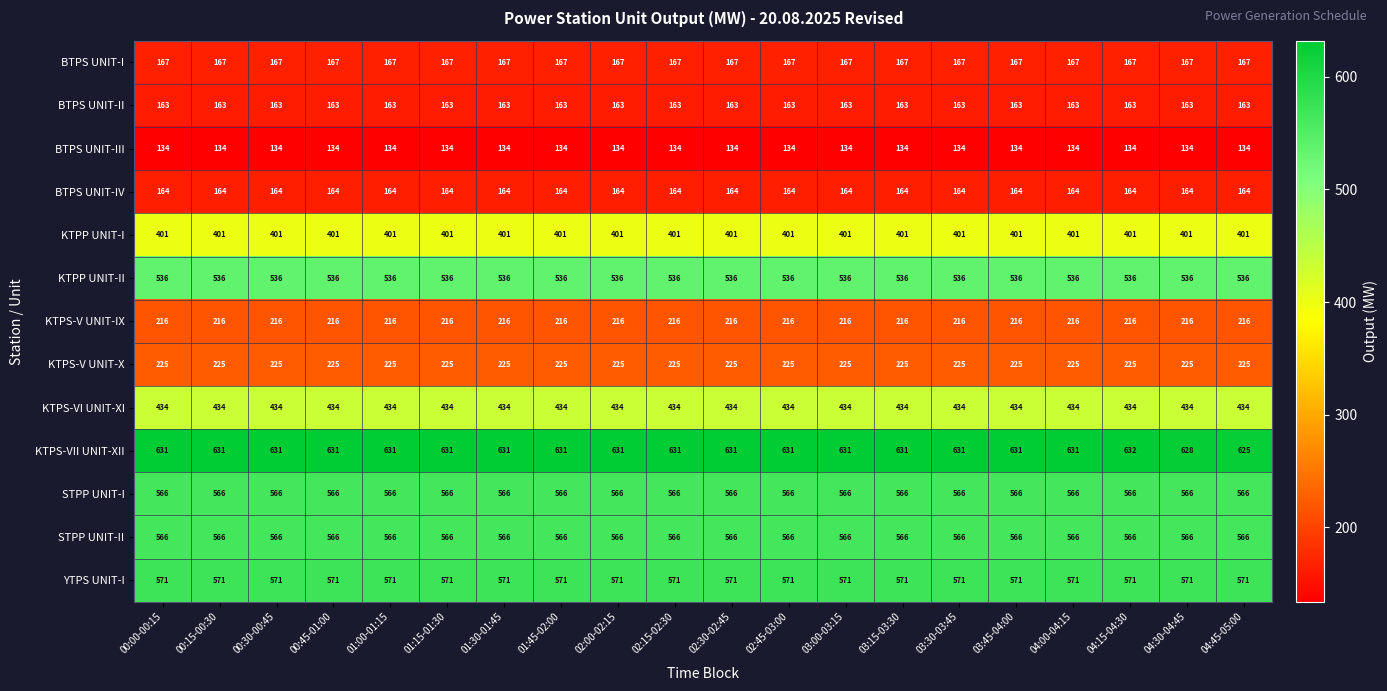

What is the highest value of the KTPS-VII UNIT-XII series?

632